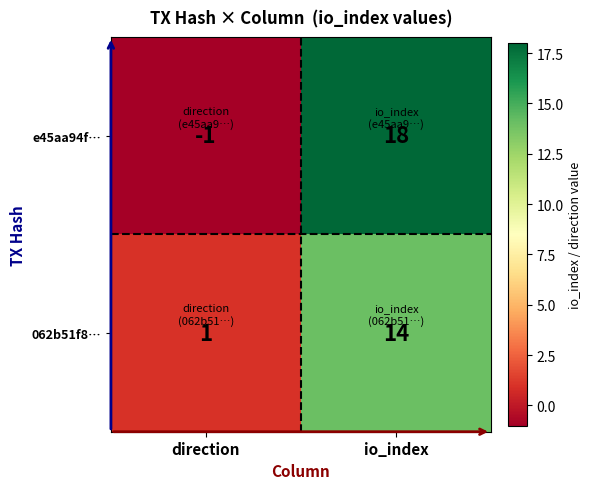

How many negative values does the e45aa94f… series have?

1